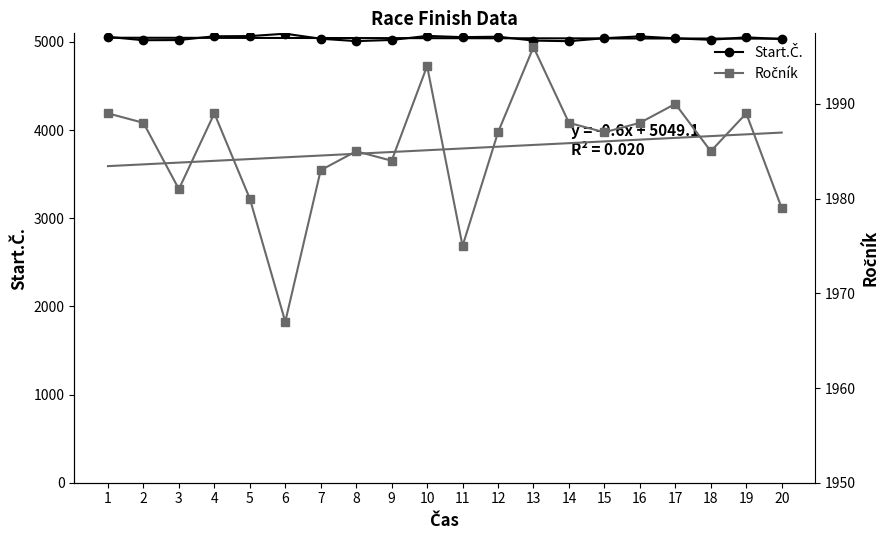

Rank the series by their average value, from highest to lowest.

Start.Č., Ročník